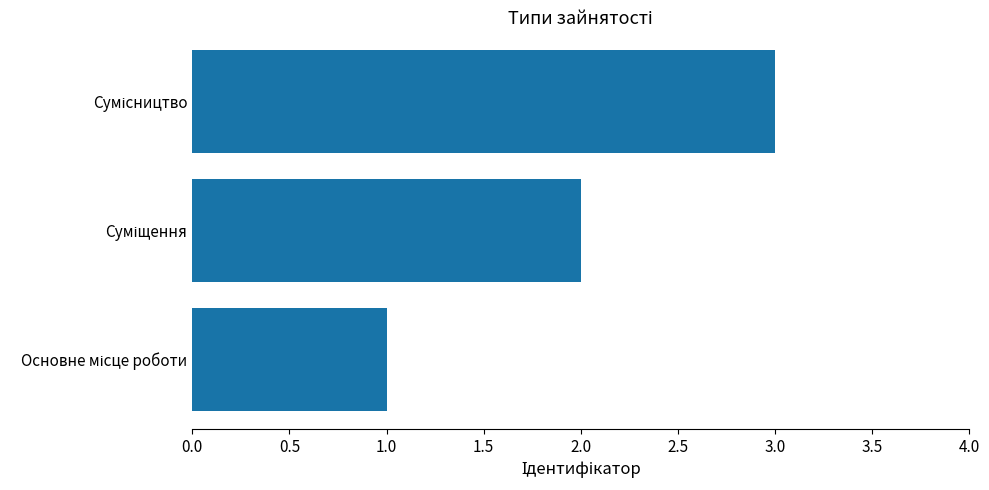

How many bars are there in total?

3